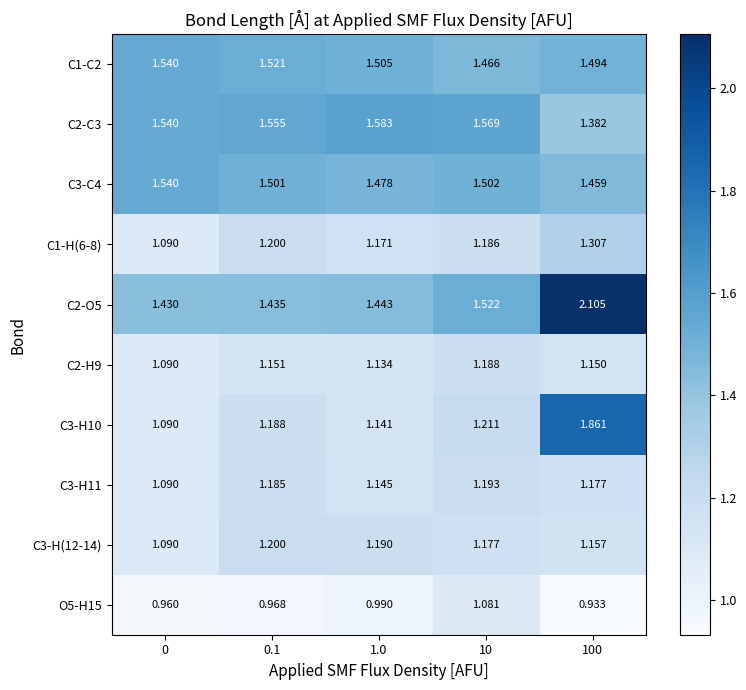

Rank the series at 0 from lowest to highest value.

O5-H15, C1-H(6-8), C2-H9, C3-H10, C3-H11, C3-H(12-14), C2-O5, C1-C2, C2-C3, C3-C4